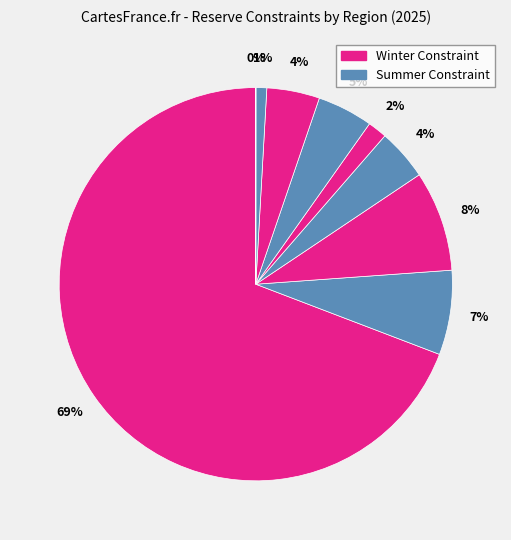

Which slice is the largest?

Canada_Quebec